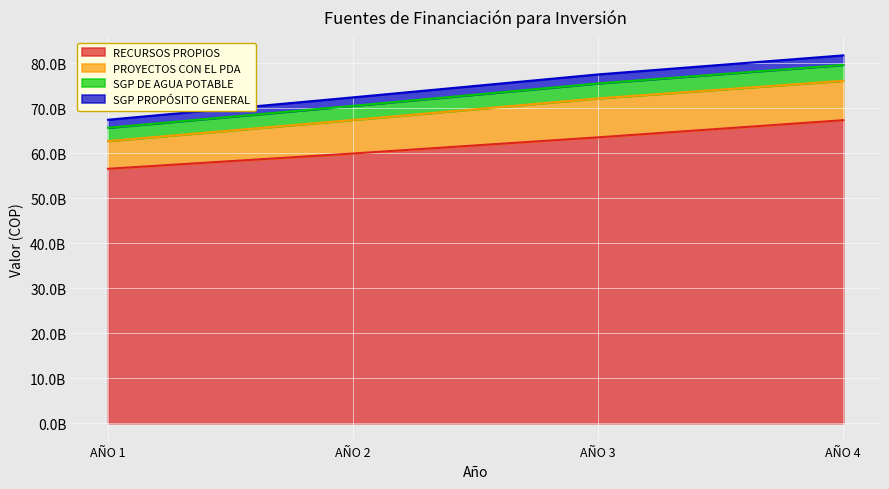

True or false: SGP PROPÓSITO GENERAL has more than 1 points higher than both neighbors.

False